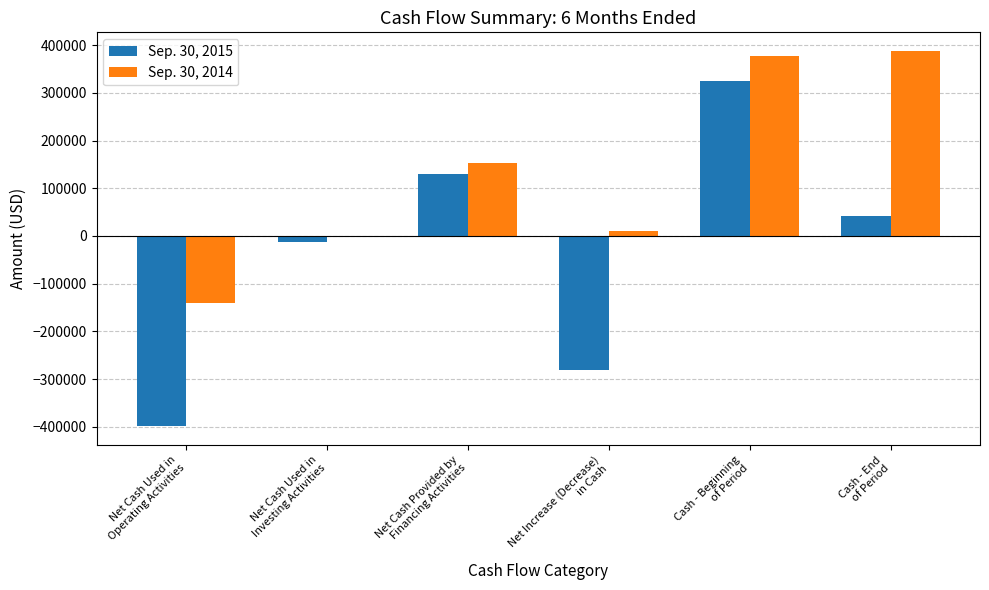

What is the sum of the Sep. 30, 2015 values at Cash - End
of Period and Net Cash Provided by
Financing Activities?

173238